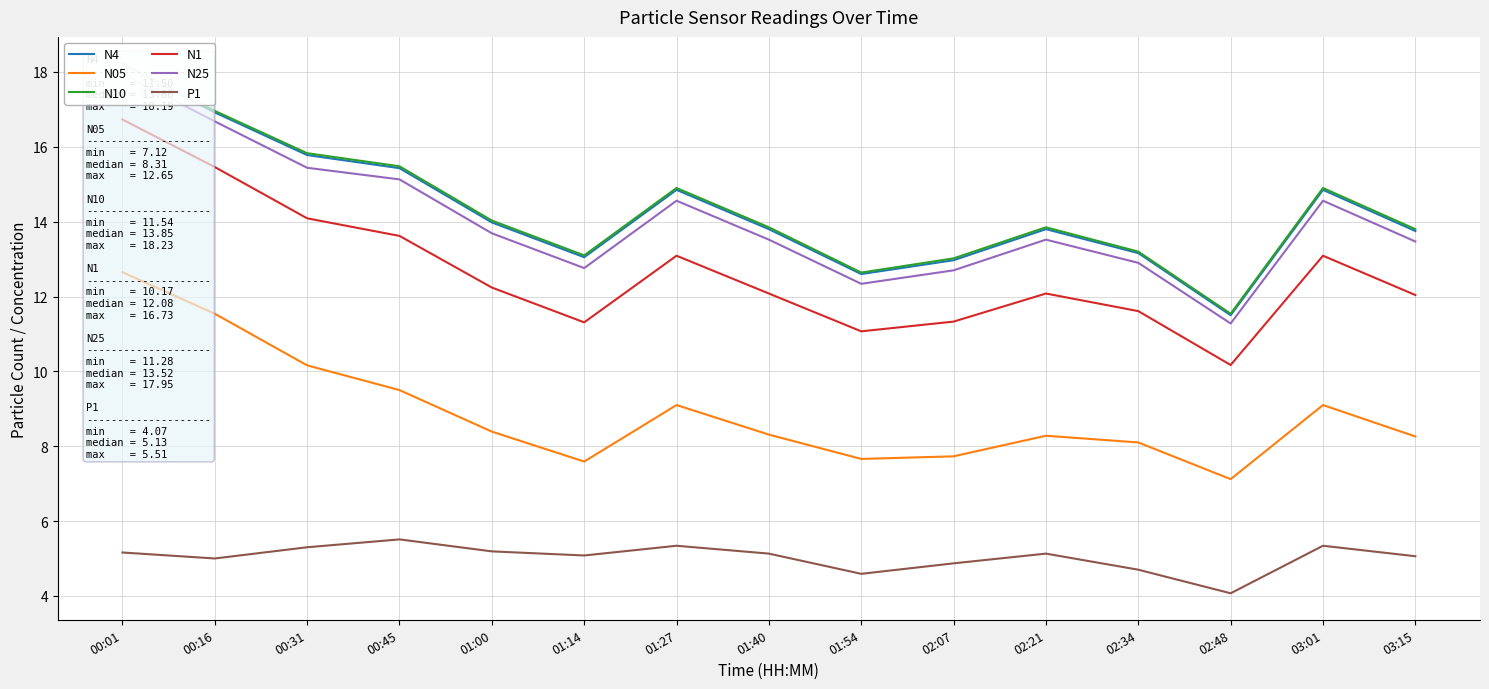

True or false: N10 and P1 cross at least once.

False